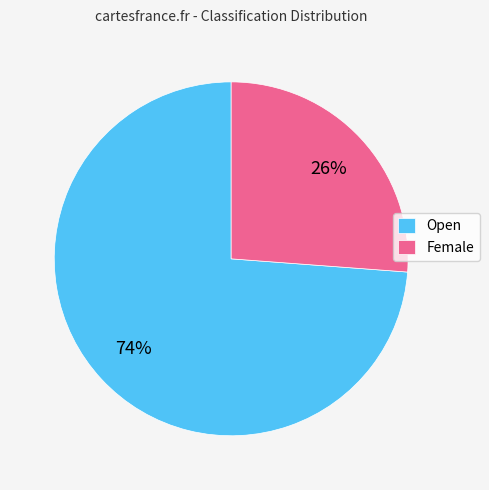

To the nearest percent, what portion does Open represent?

74%